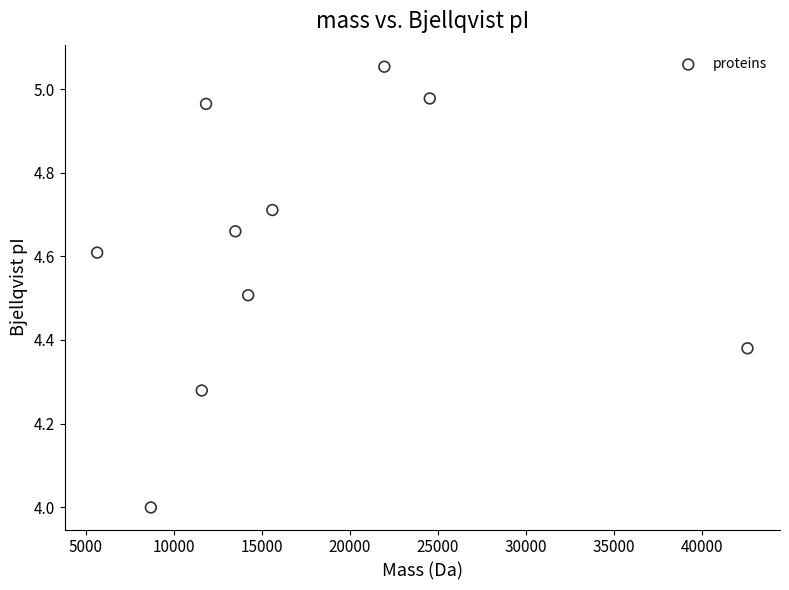

What is the range of X values (max minus min)?

36951.5